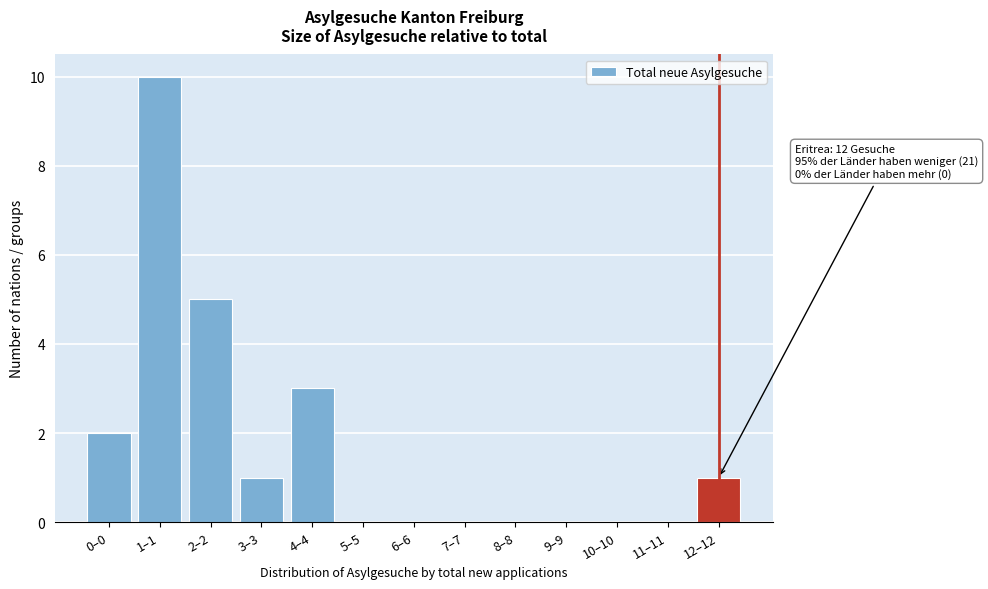

Reading left to right, list all the values displayed in this chart.

0–0=2	1–1=10	2–2=5	3–3=1	4–4=3	5–5=0	6–6=0	7–7=0	8–8=0	9–9=0	10–10=0	11–11=0	12–12=1